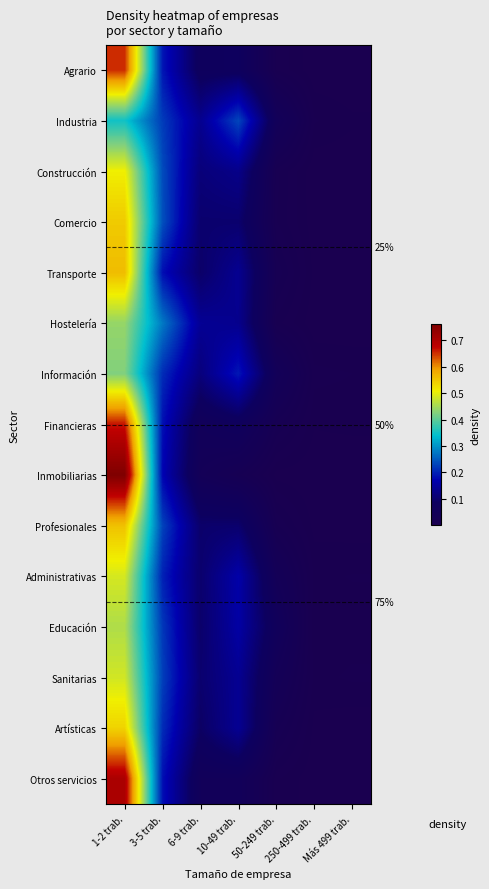

At 50-249 trab., list the series in order from smallest to largest.

Inmobiliarias, Otros servicios, Agrario, Hostelería, Comercio, Construcción, Profesionales, Financieras, Transporte, Artísticas, Sanitarias, Administrativas, Información, Industria, Educación